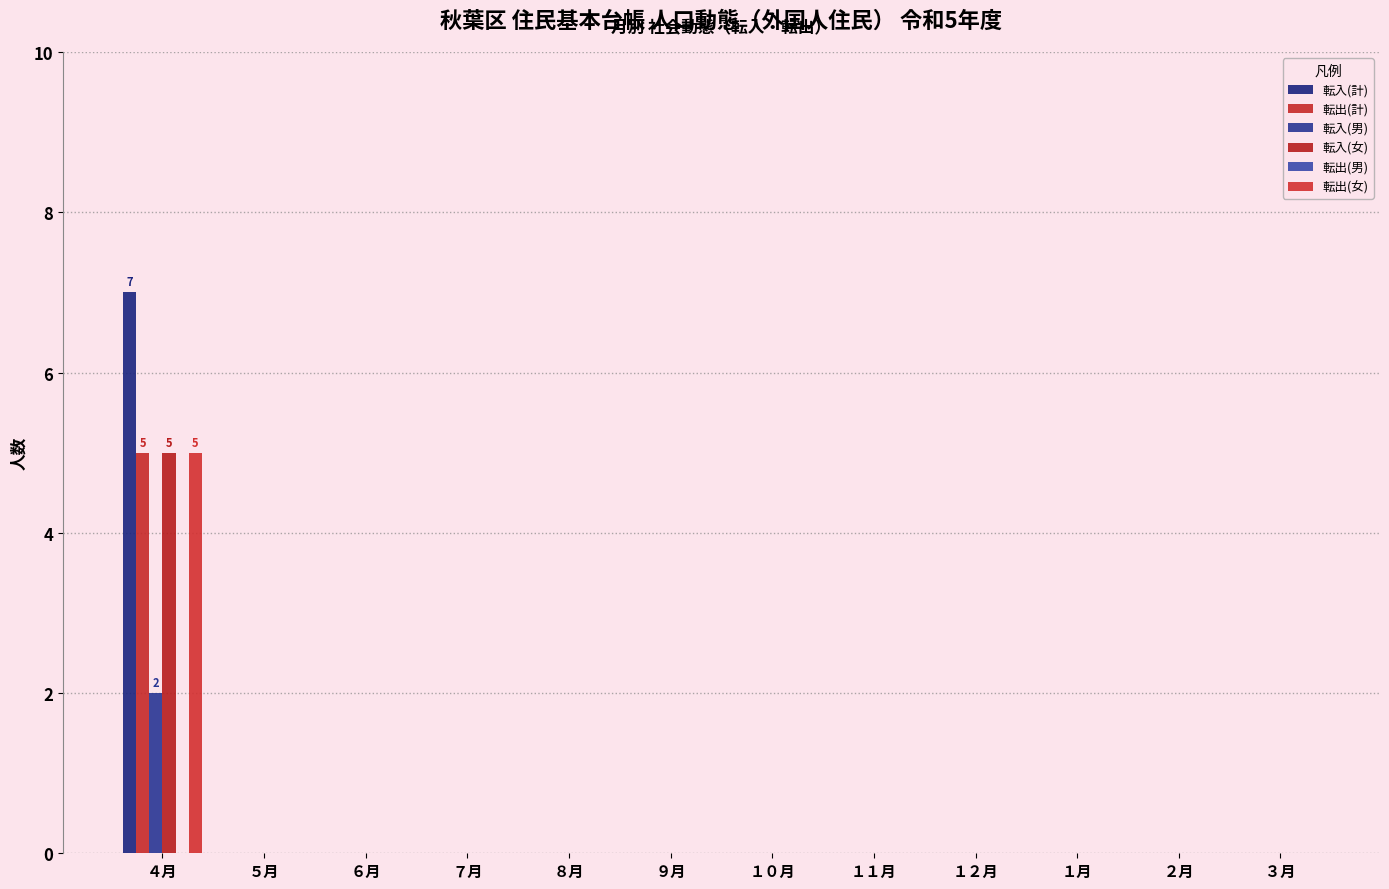

Which series has the largest total across all categories?

転入(計)